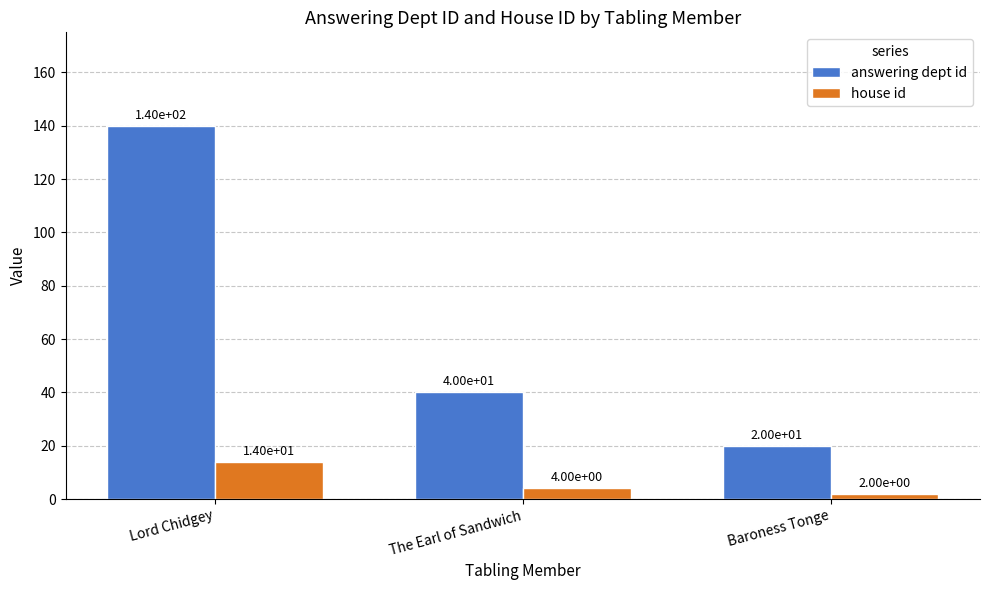

What is the total value across all series at The Earl of Sandwich?

44